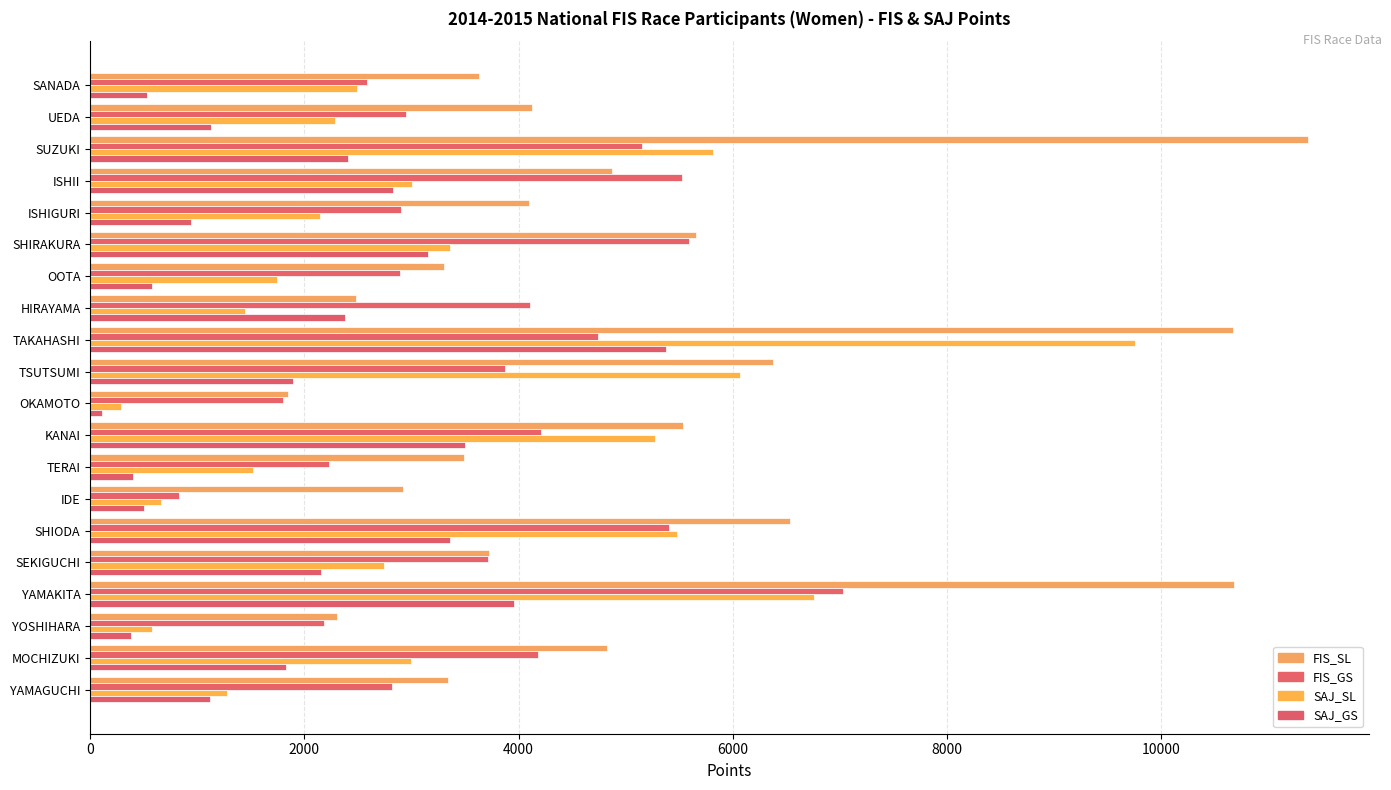

Reading right to left, extract all data points from this chart.

FIS_SL: 3344	4825	2308	10683	3723	6530	2921	3492	5532	1848	6377	10667	2485	3304	5661	4097	4873	11374	4124	3628
FIS_GS: 2815	4180	2183	7034	3712	5407	831	2231	4214	1803	3874	4744	4108	2891	5593	2898	5525	5149	2945	2585
SAJ_SL: 1273	2991	578	6762	2740	5475	665	1519	5278	292	6064	9754	1443	1743	3358	2144	3001	5813	2289	2492
SAJ_GS: 1120	1824	384	3958	2157	3356	500	402	3497	110	1897	5374	2378	577	3156	941	2828	2408	1128	528